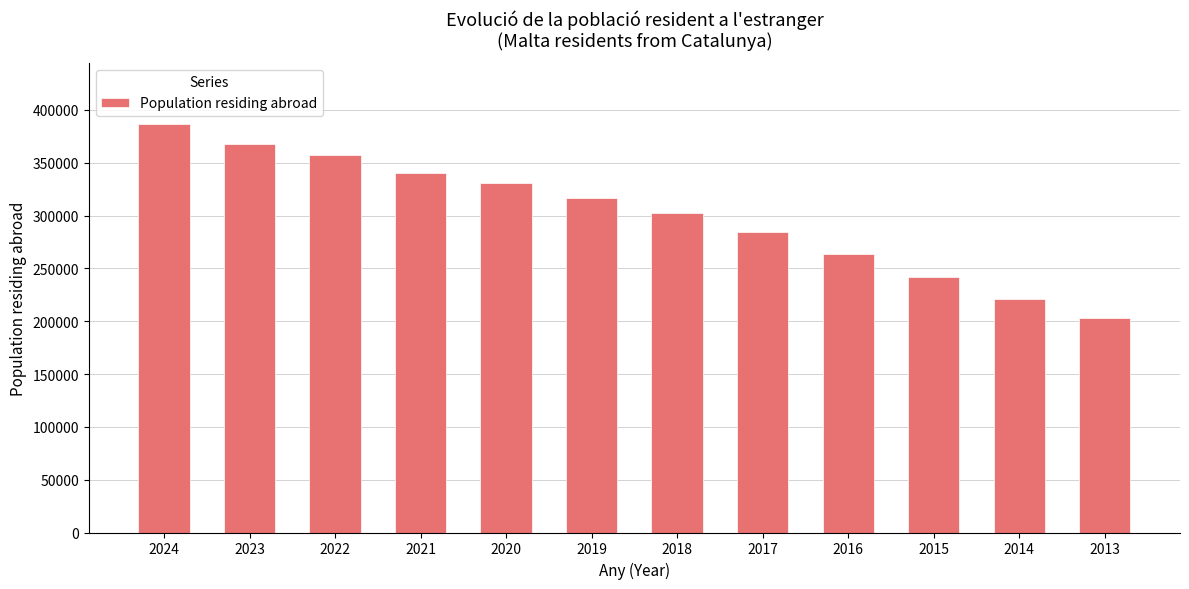

How many data points does each series have?

12